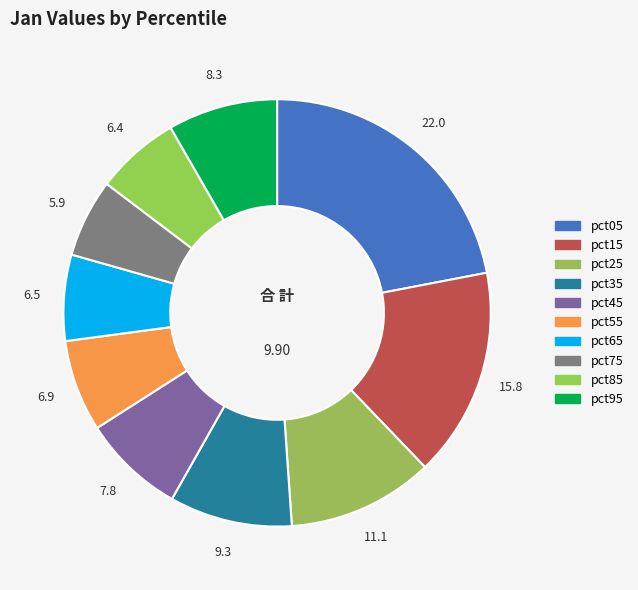

How many slices are in this pie chart?

10